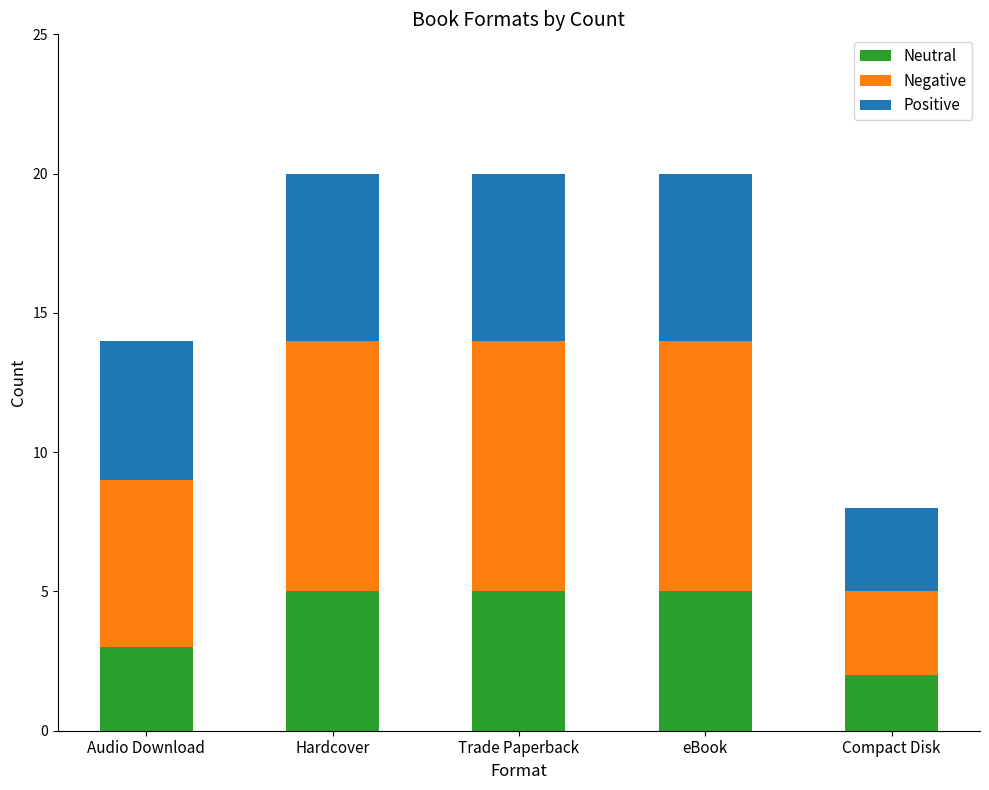

What is the total value across all series at Compact Disk?

8